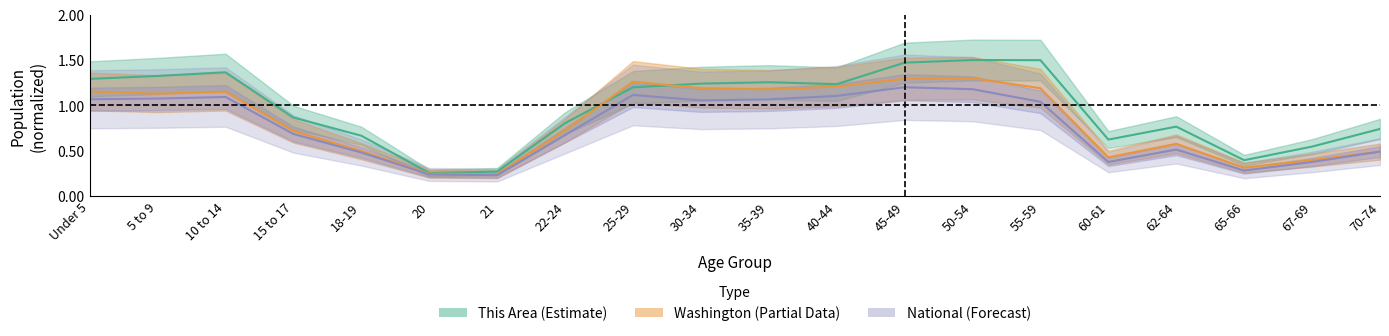

True or false: This Area and National intersect in this chart.

False